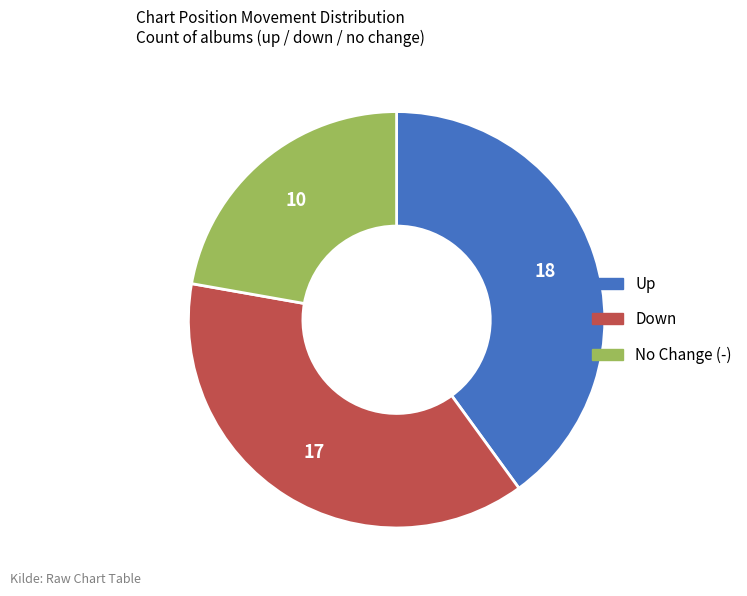

Is there a majority slice in this chart?

No